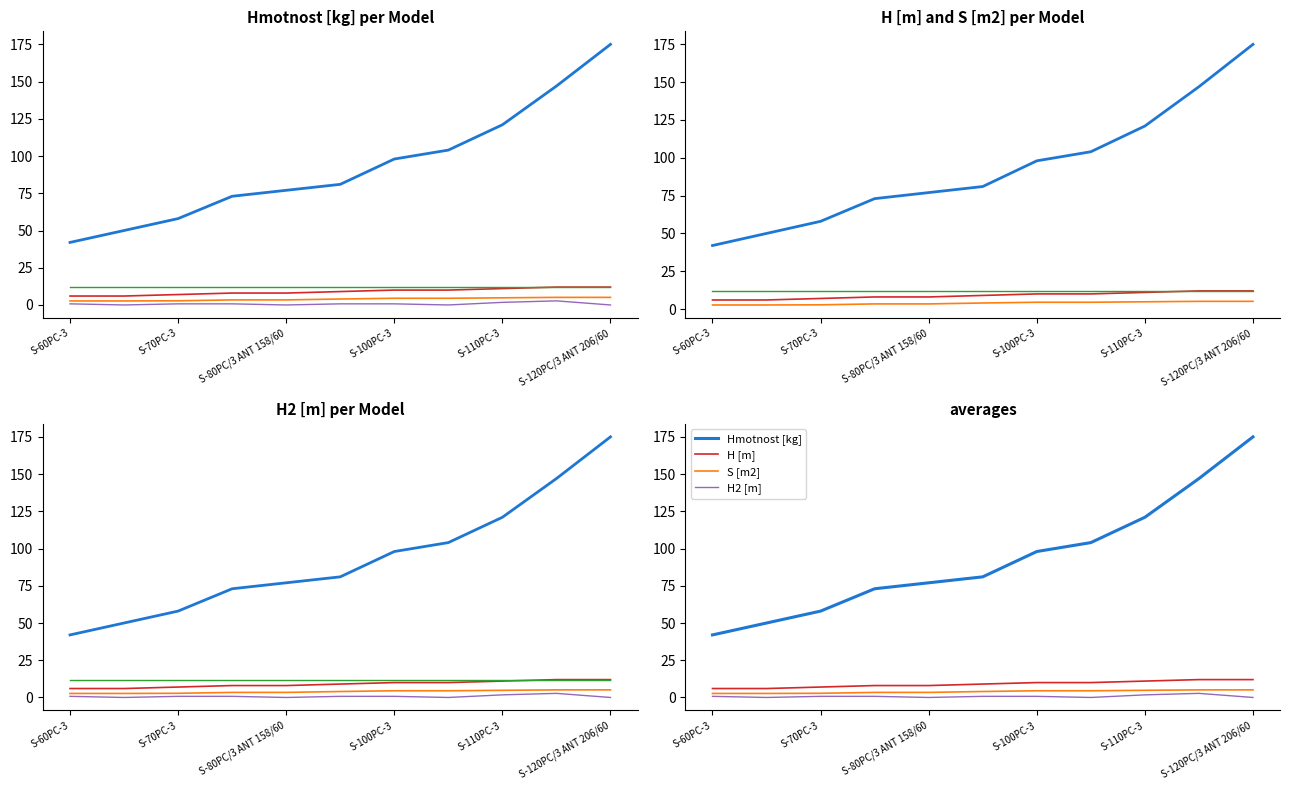

What position from the left is S-60PC-3?

1